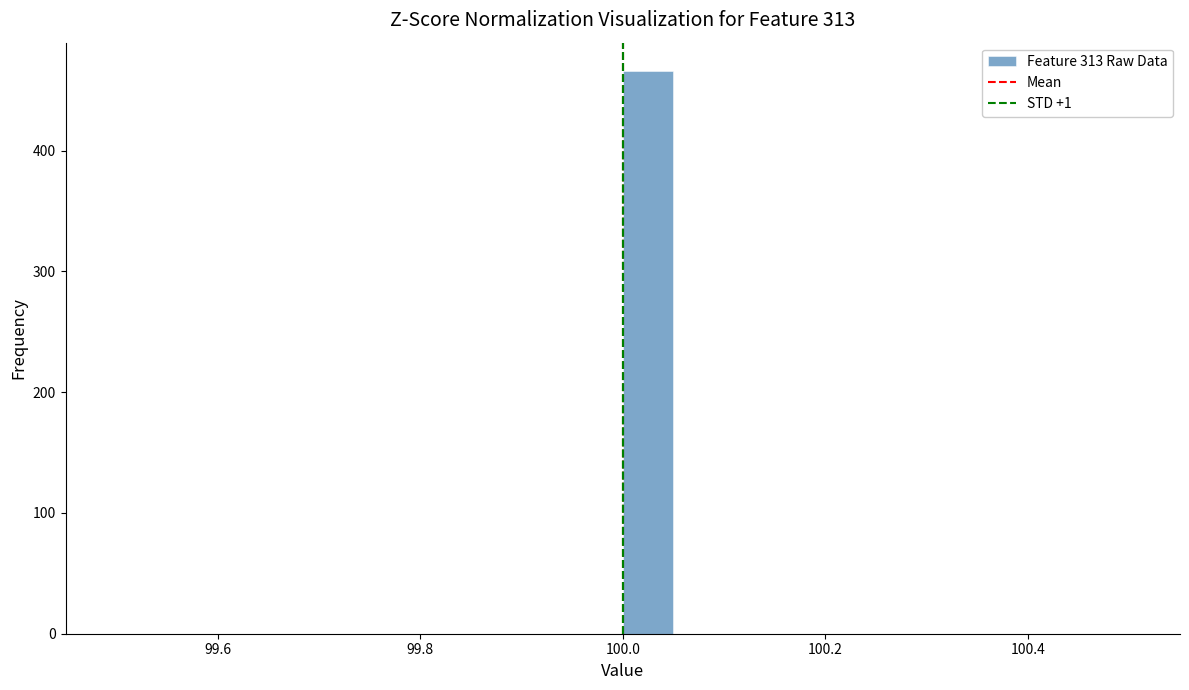

Around what value on the x-axis is the tallest bar? Give the approximate position of its centre, as read against the axis.

100.02